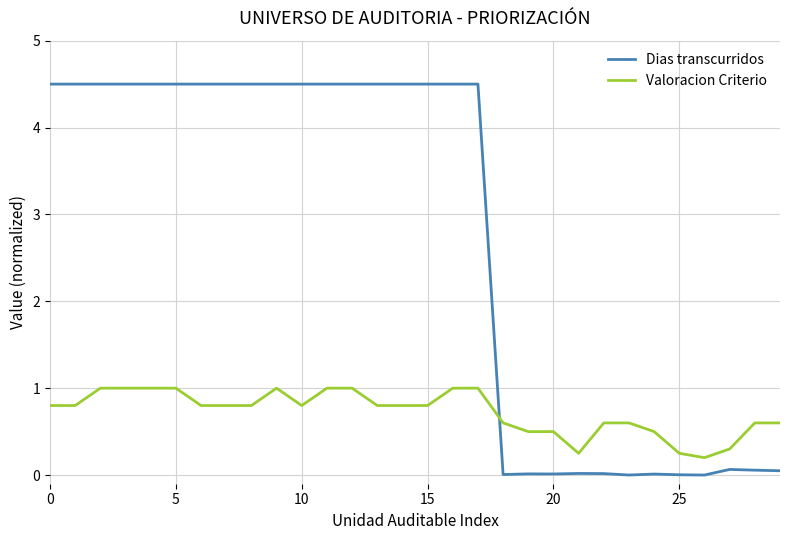

Which series has the largest total across all categories?

Dias transcurridos